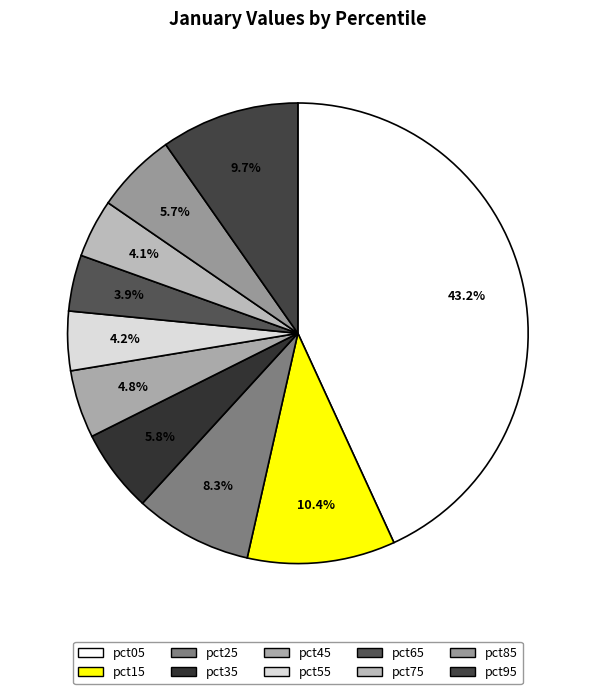

To the nearest percent, what percentage of the pie is pct05?

43%